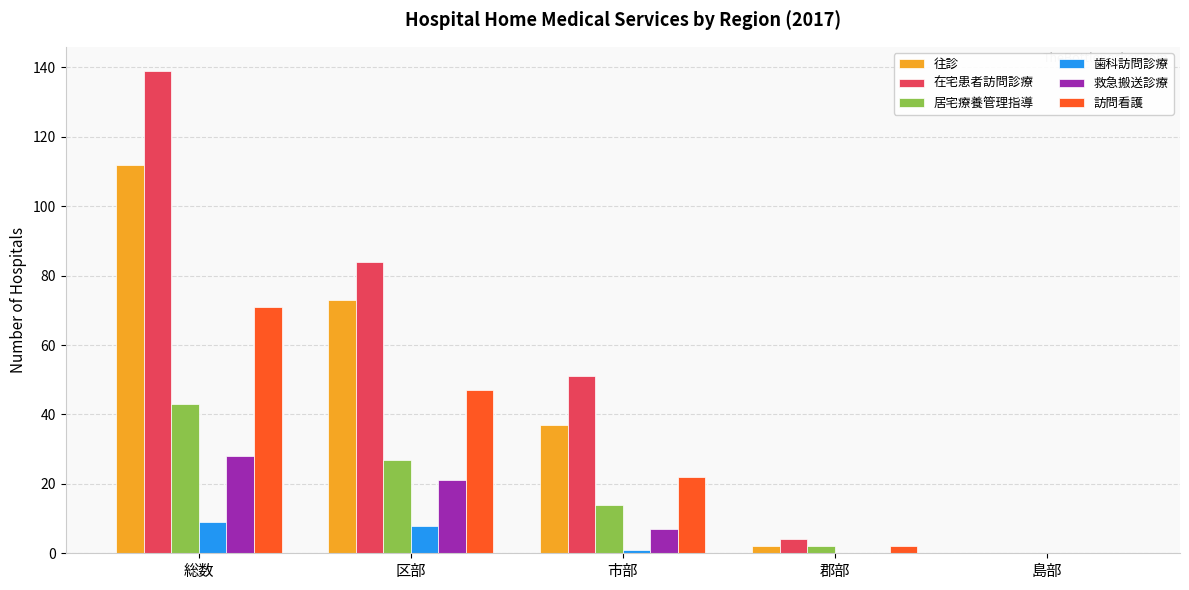

Reading right to left, list all the values displayed in this chart.

往診: 島部=0	郡部=2	市部=37	区部=73	総数=112
在宅患者訪問診療: 島部=0	郡部=4	市部=51	区部=84	総数=139
居宅療養管理指導: 島部=0	郡部=2	市部=14	区部=27	総数=43
歯科訪問診療: 島部=0	郡部=0	市部=1	区部=8	総数=9
救急搬送診療: 島部=0	郡部=0	市部=7	区部=21	総数=28
訪問看護: 島部=0	郡部=2	市部=22	区部=47	総数=71